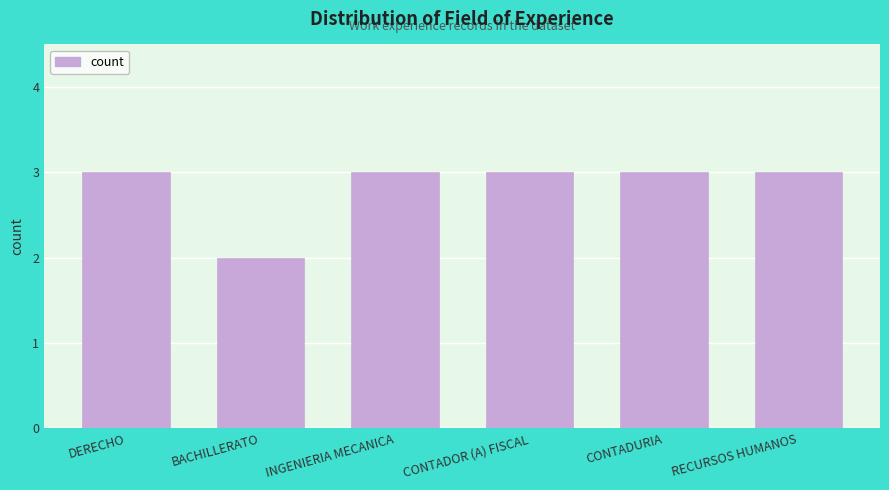

Reading left to right, transcribe all the data shown in this chart.

DERECHO=3	BACHILLERATO=2	INGENIERIA MECANICA=3	CONTADOR (A) FISCAL=3	CONTADURIA=3	RECURSOS HUMANOS=3